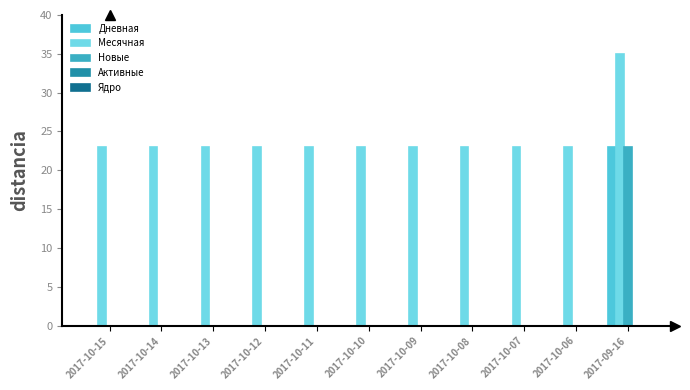

What is the label of the 1st bar from the left?

2017-10-15